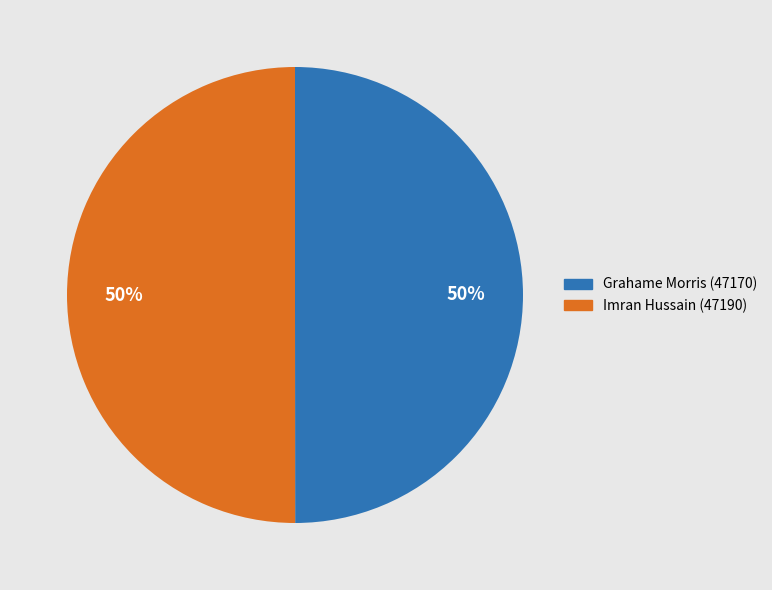

Combined, do Imran Hussain (47190) and Grahame Morris (47170) account for over 50%?

Yes